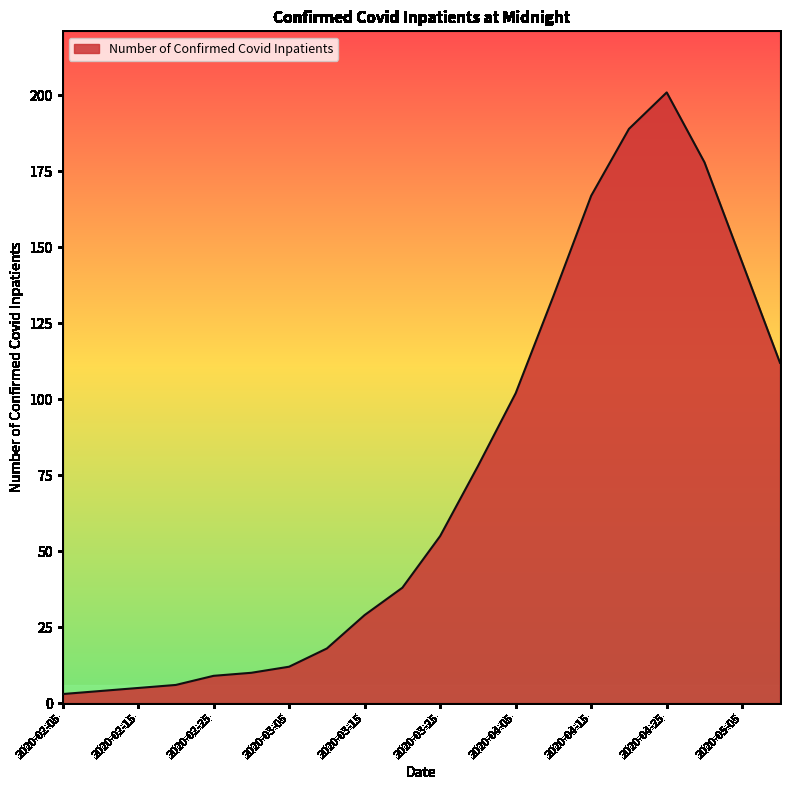

What is the minimum value shown in the chart?

3